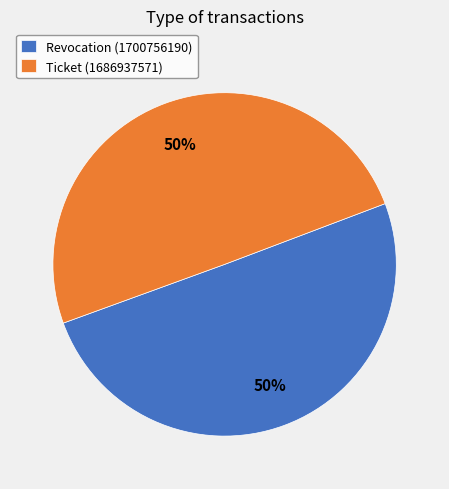

What is the ratio of the value at Revocation to the value at Ticket?

1.0